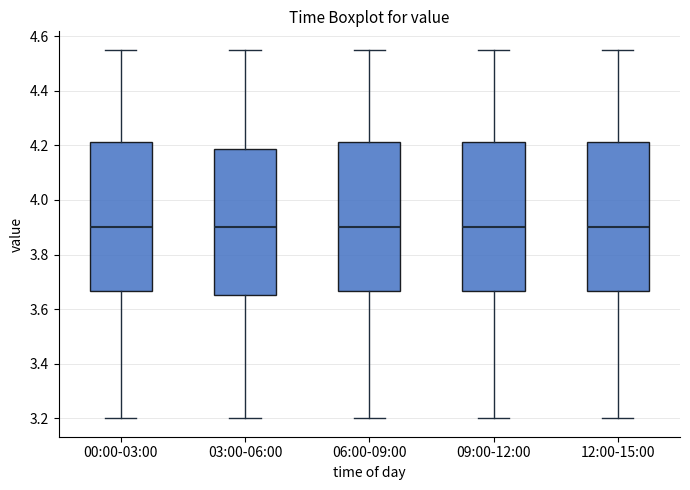

Reading left to right, transcribe this box plot: for each box, give where its median line is, the range the box spans, and where its two whiskers end, as read against the y-axis. The values are not printed on the chart, so give them approximately, as read against the axis.

00:00-03:00: median 3.90, box 3.66 to 4.22, whiskers 3.20 to 4.56
03:00-06:00: median 3.90, box 3.66 to 4.18, whiskers 3.20 to 4.56
06:00-09:00: median 3.90, box 3.66 to 4.22, whiskers 3.20 to 4.56
09:00-12:00: median 3.90, box 3.66 to 4.22, whiskers 3.20 to 4.56
12:00-15:00: median 3.90, box 3.66 to 4.22, whiskers 3.20 to 4.56